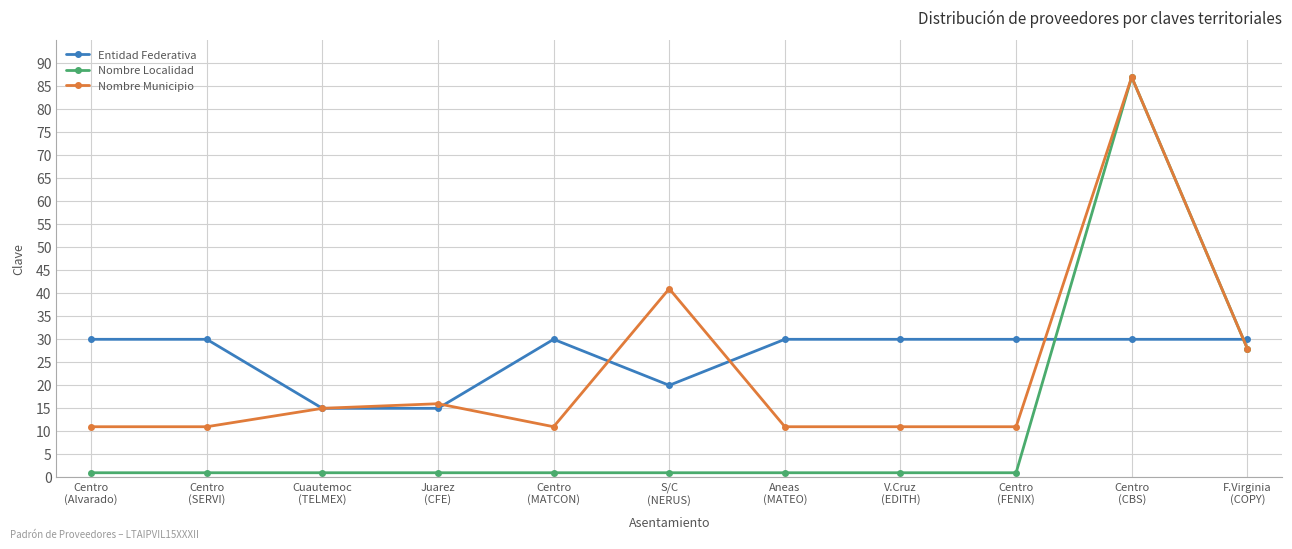

What is the difference between the second highest and minimum values in the Nombre Municipio series?

30